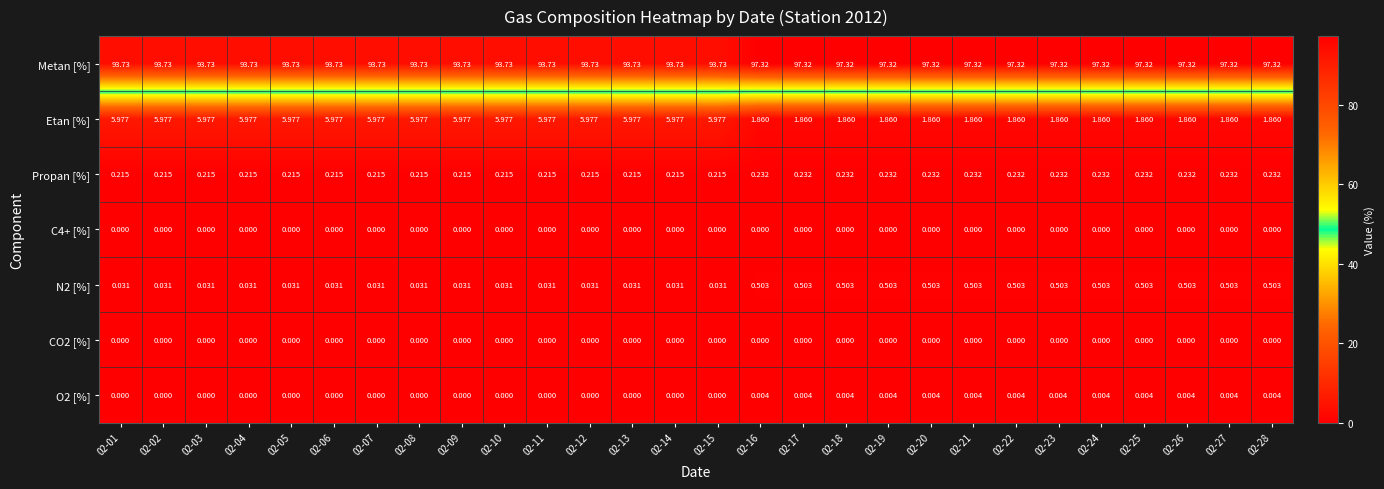

Which series has the largest range (max minus min)?

Etan [%]